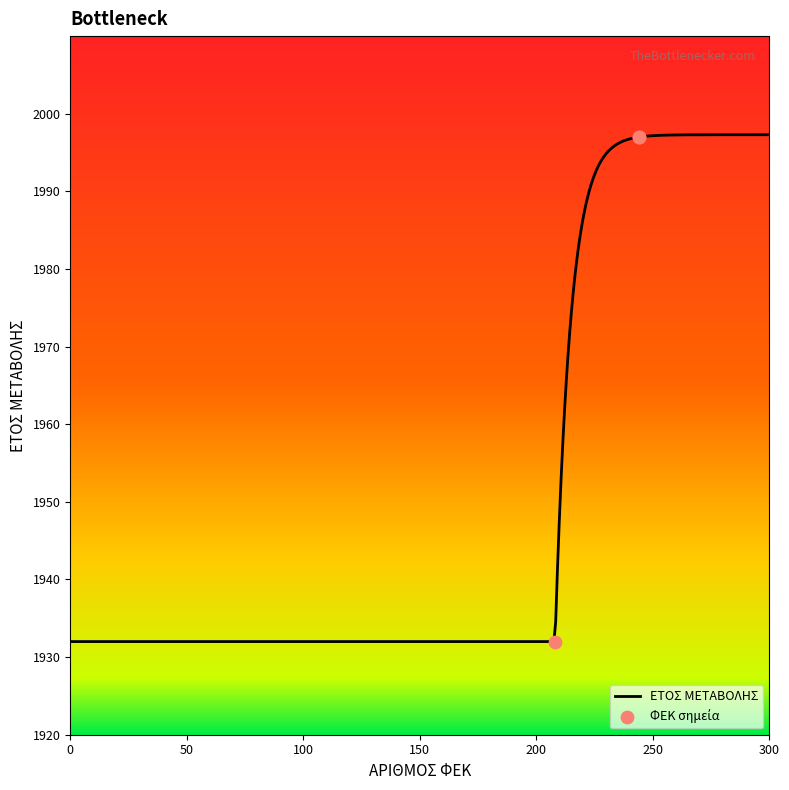

What is the change in value from 30/06/1932 to 04/12/1997?

+65